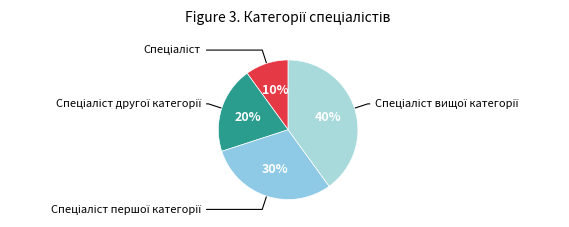

To the nearest percent, what is the difference between the largest and smallest slice percentages?

30%